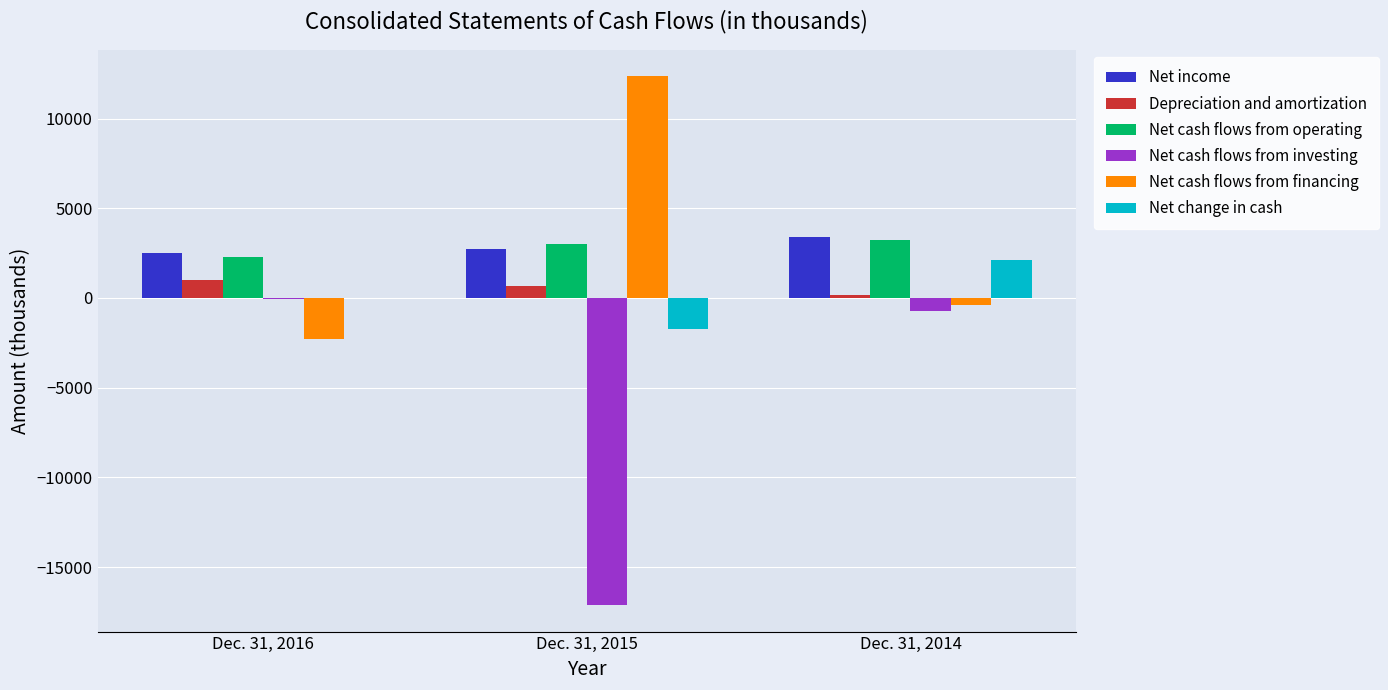

Are the bars horizontal?

No